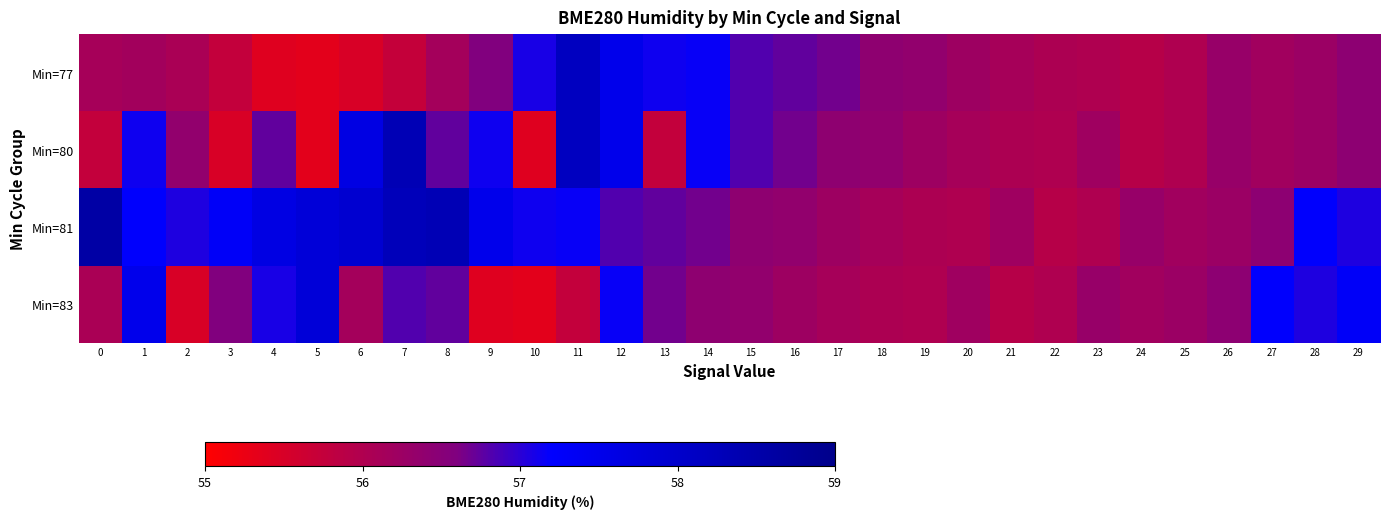

Between 7 and 21, which series saw the biggest shift?

Min=80